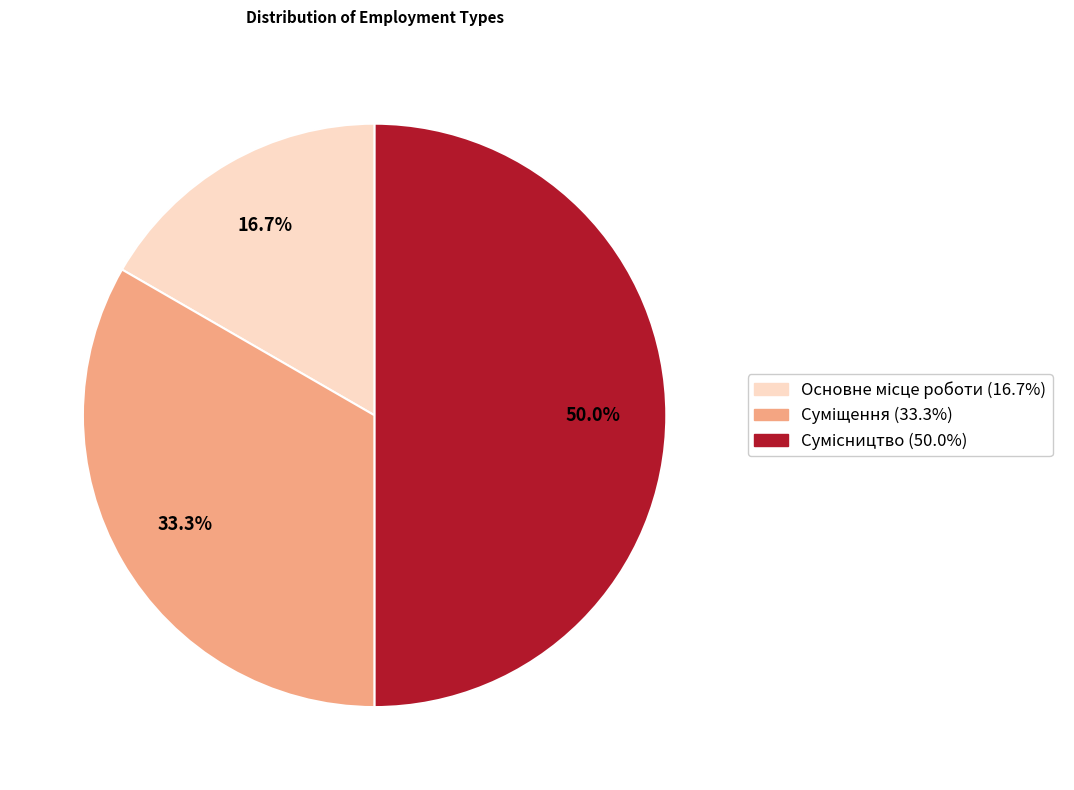

Approximately how many times larger is the value at Основне місце роботи compared to Сумісництво?

0.3